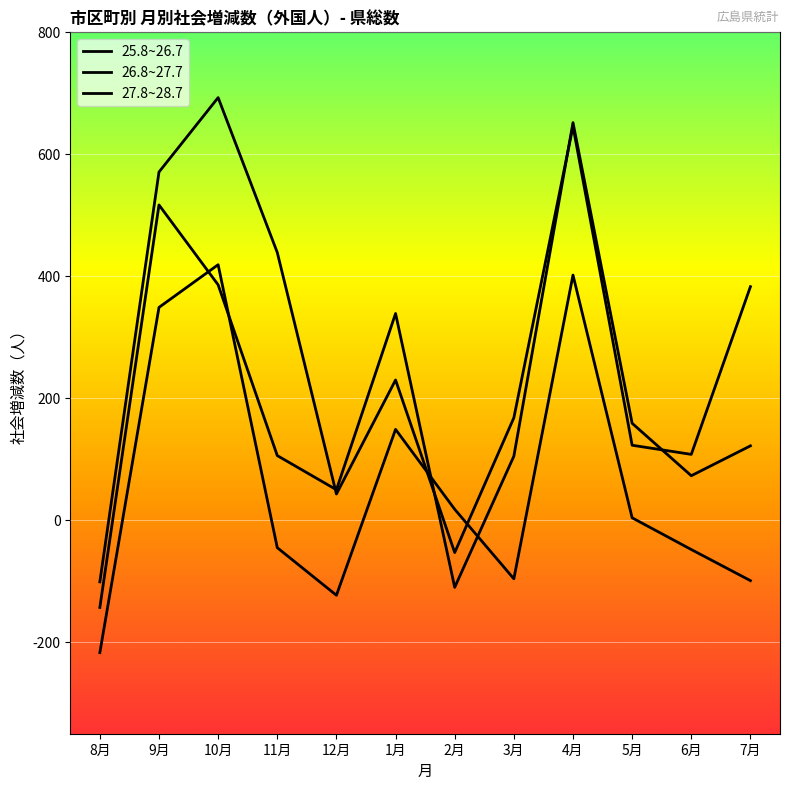

True or false: 26.8~27.7 and 25.8~26.7 cross at least once.

True